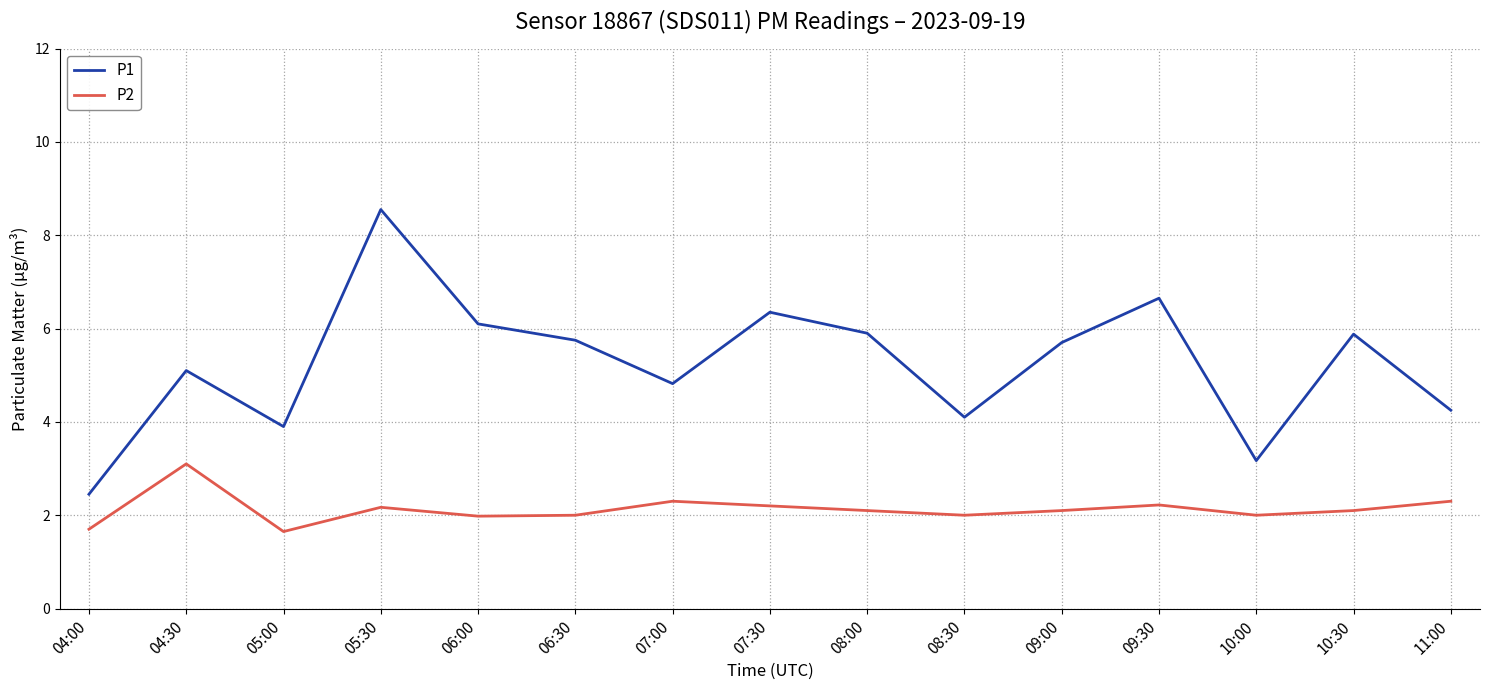

True or false: P1 and P2 cross at least once.

False